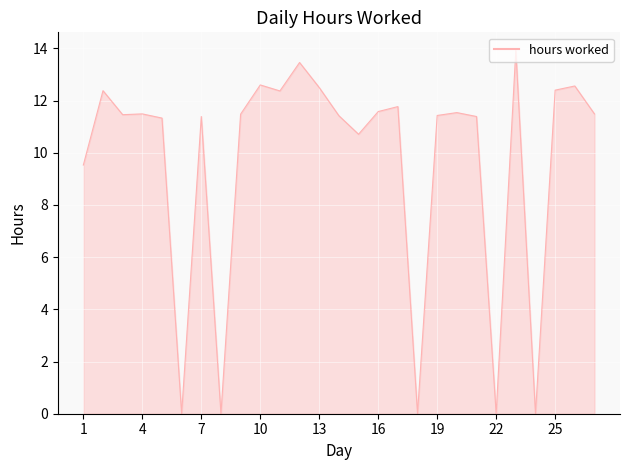

What is the maximum value shown in the chart?

13.9